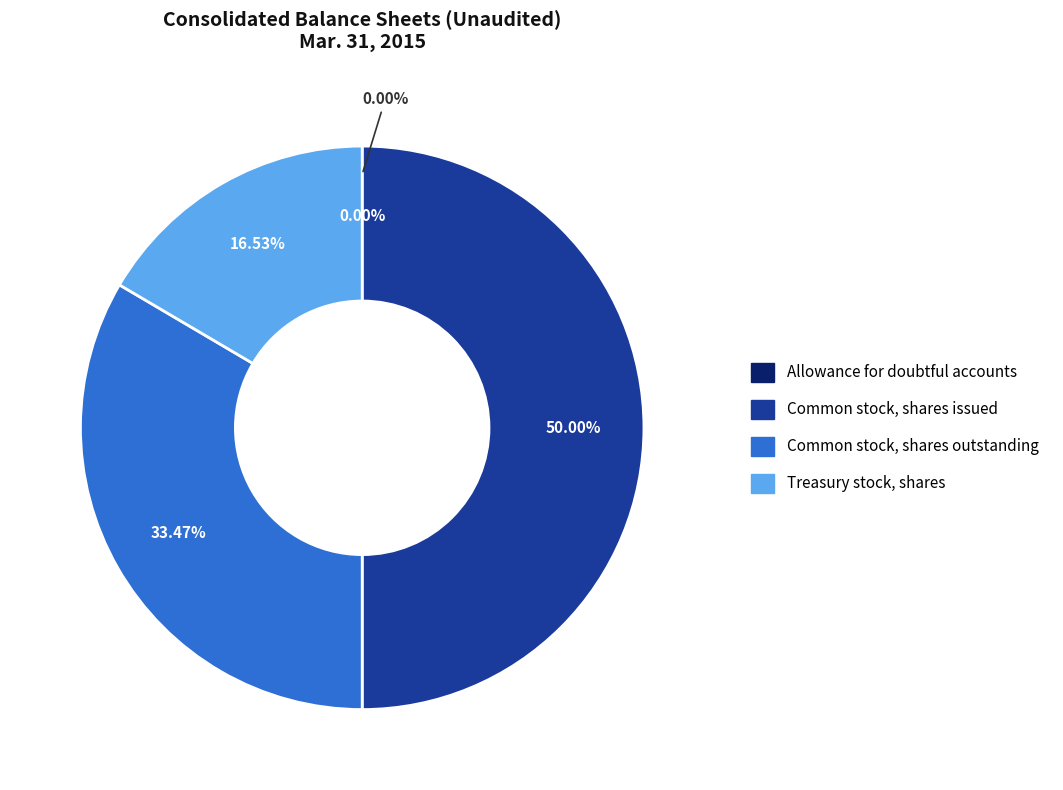

Do Allowance for doubtful accounts and Common stock, shares issued together represent more than half of the pie?

Yes